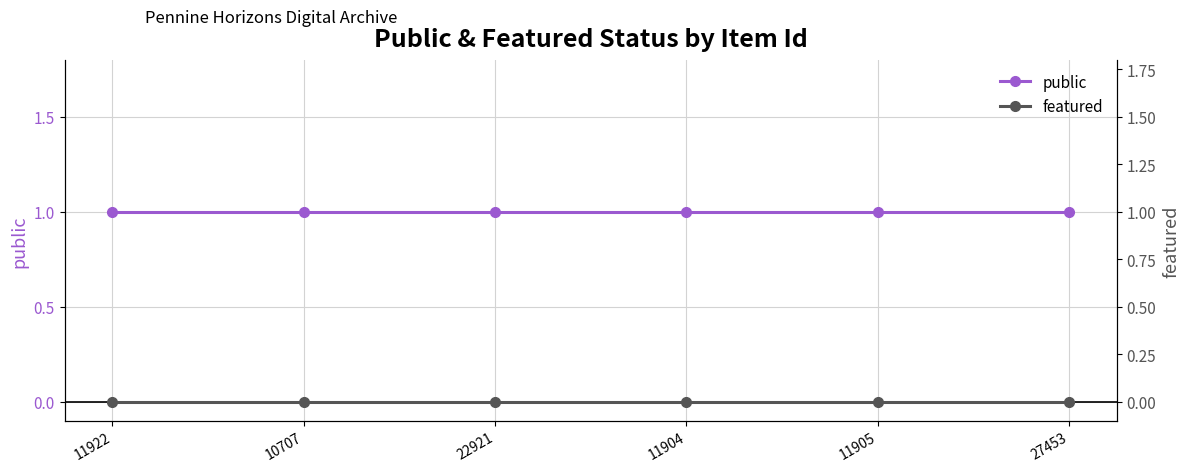

Is this an area chart (filled region under the line)?

No